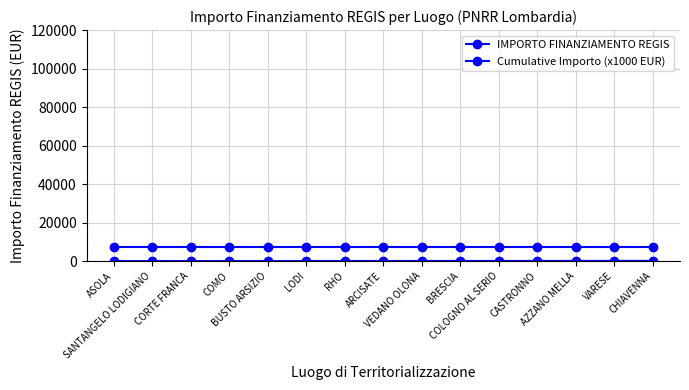

True or false: Cumulative Importo (x1000 EUR) has a value of 36.5 at BUSTO ARSIZIO.

True